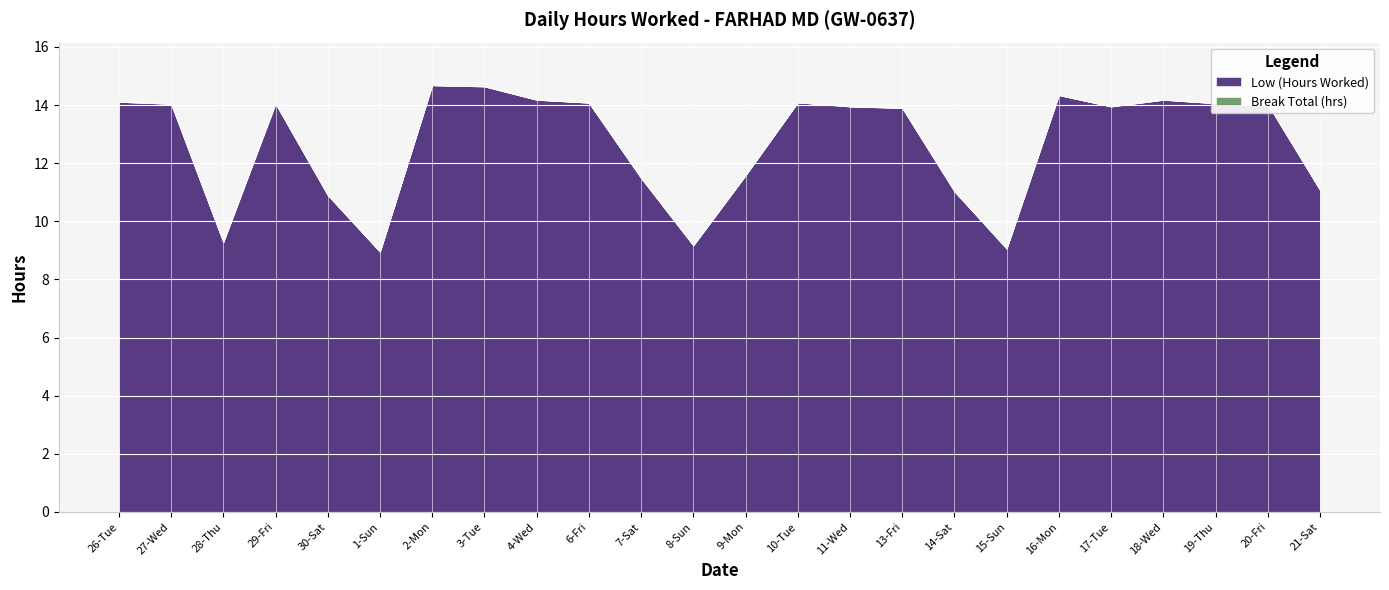

List the series in order of their peak value, lowest first.

Break Total (hrs), Low (Hours Worked)